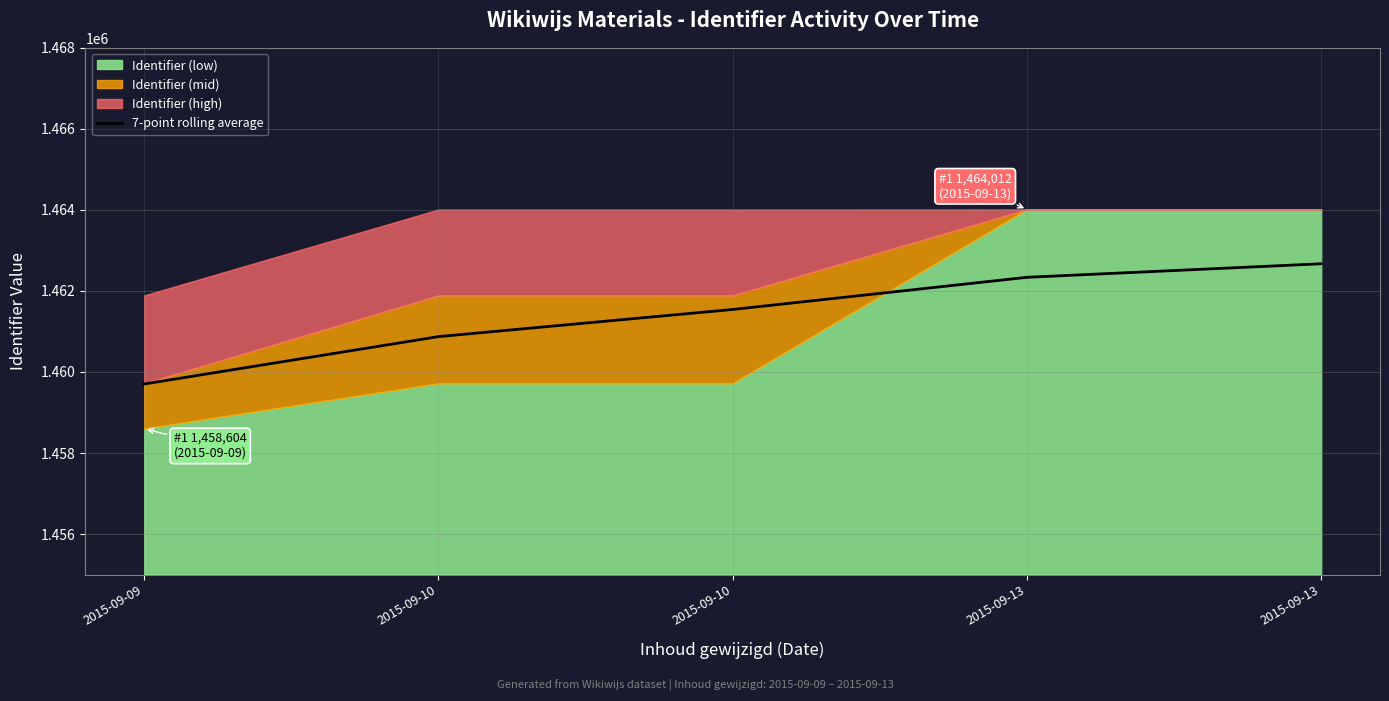

True or false: there are more than 2 points higher than both neighbors.

False